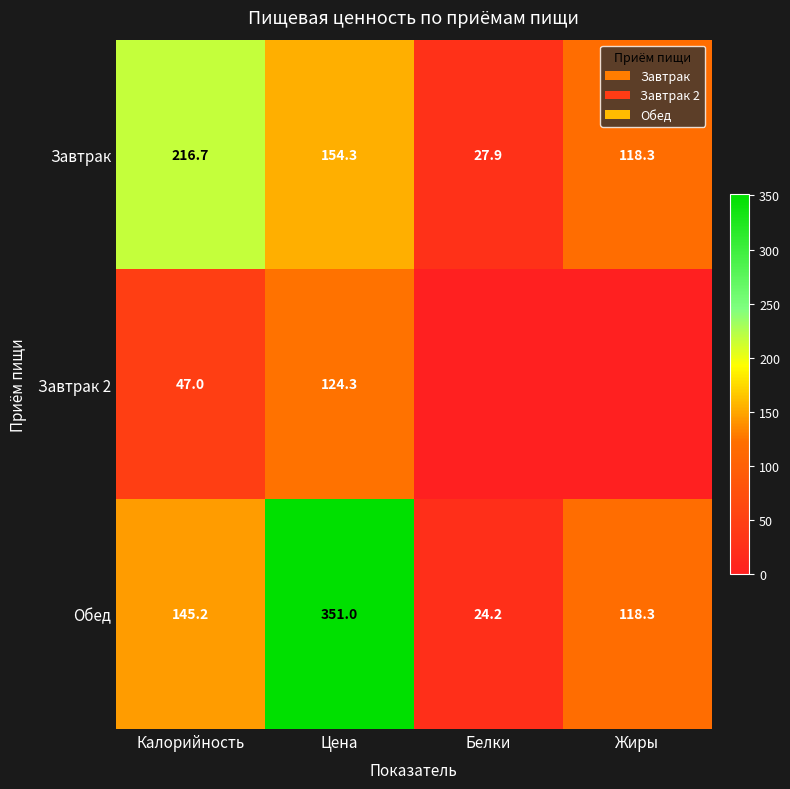

Between Белки and Калорийность, which is larger?

Калорийность